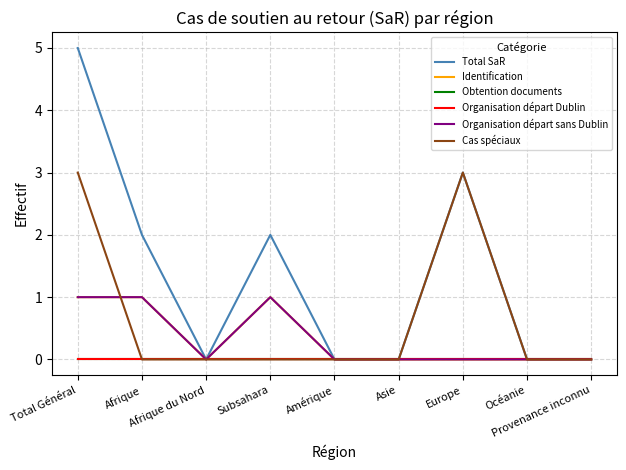

Is this an area chart (filled region under the line)?

No